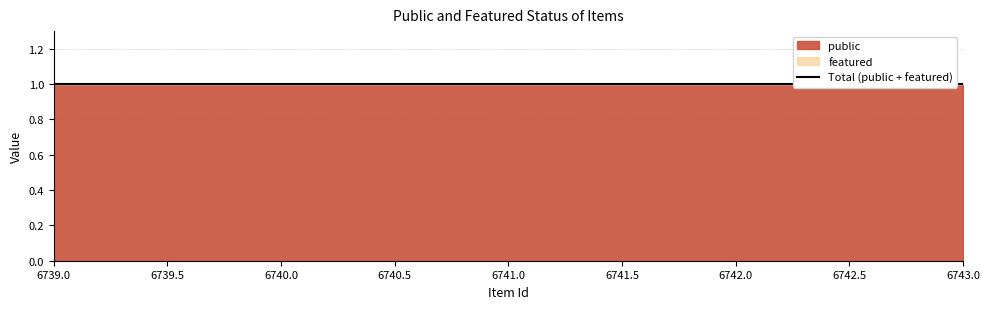

What is the spread (max minus min) of values at 6740?

1